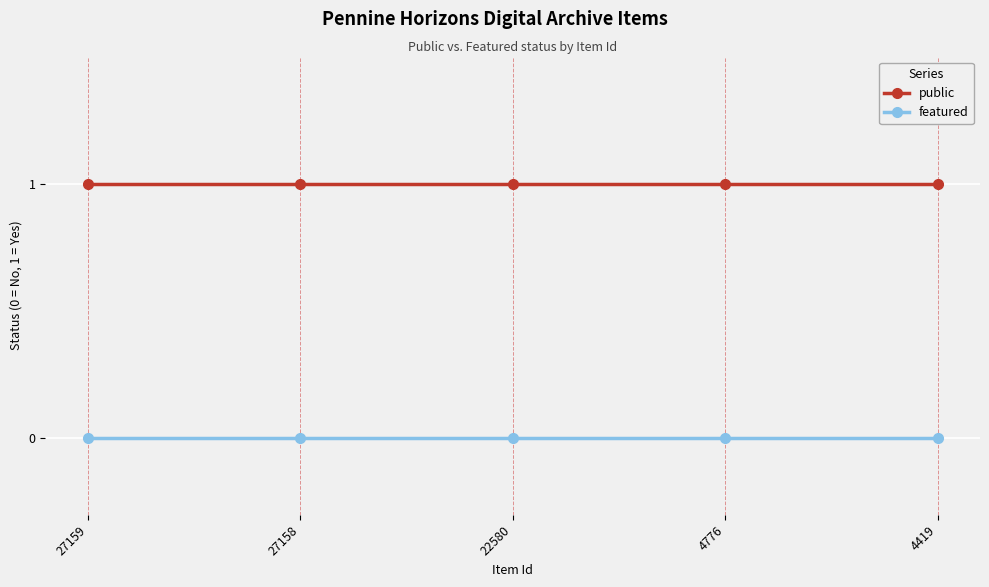

Reading left to right, what are all the values shown in this chart?

public: 27159=1	27158=1	22580=1	4776=1	4419=1
featured: 27159=0	27158=0	22580=0	4776=0	4419=0